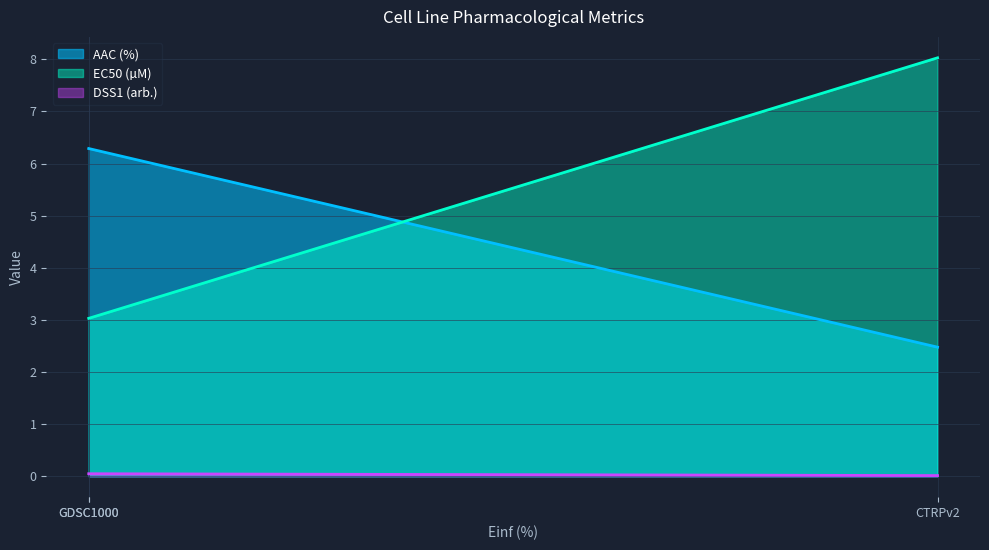

What are all the series names shown in the legend?

AAC (%), EC50 (µM), DSS1 (arb.)